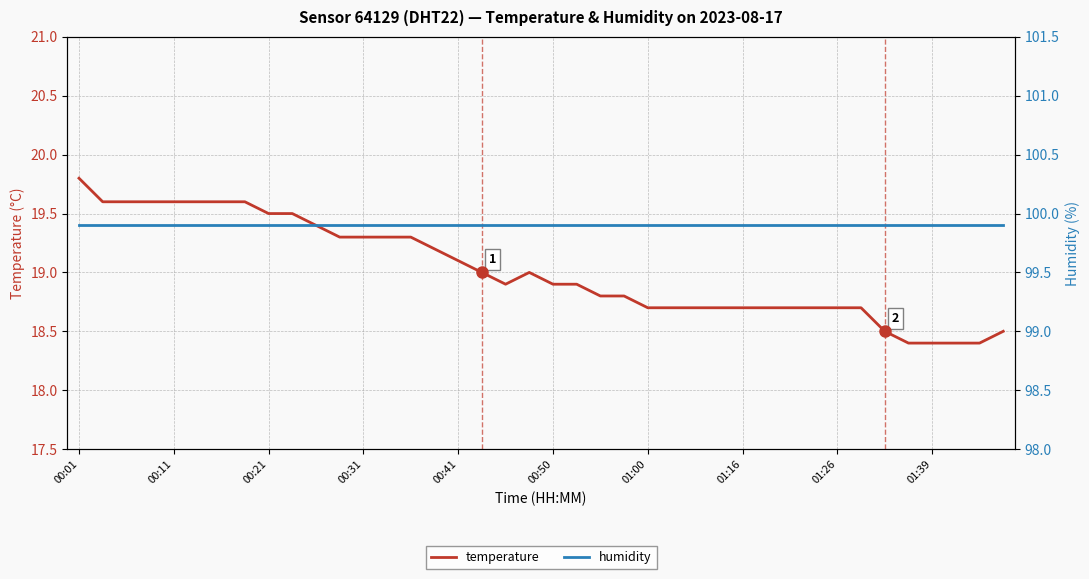

Rank the series by their average value, from lowest to highest.

temperature, humidity